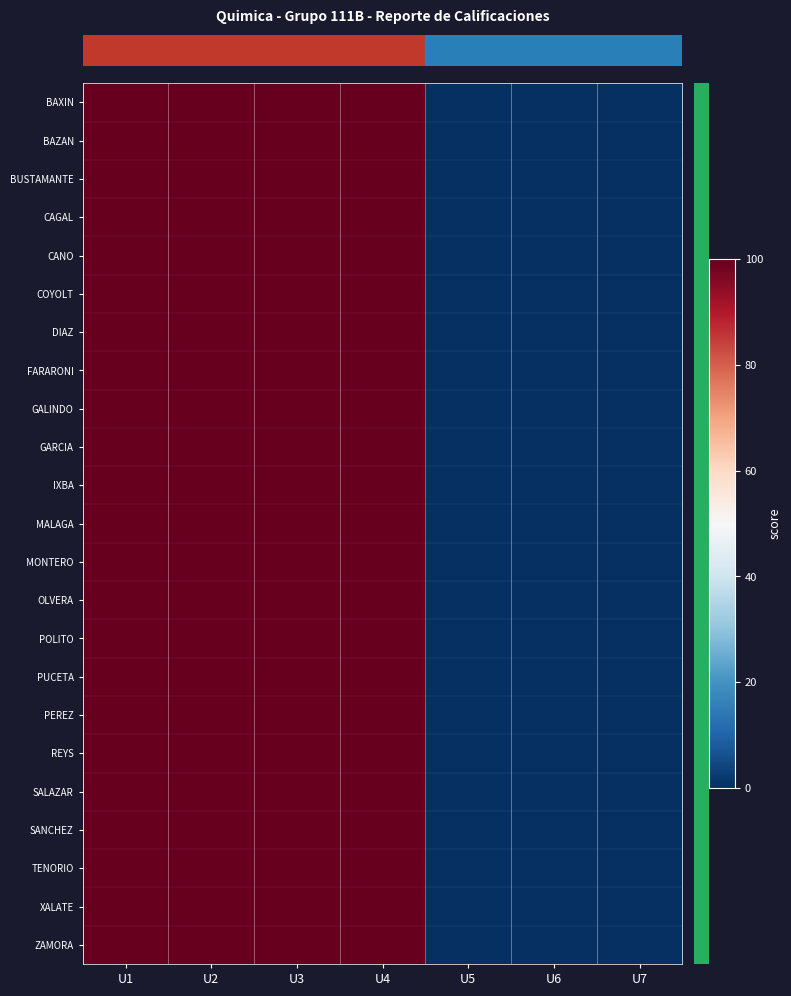

Count the number of categories in the chart.

7